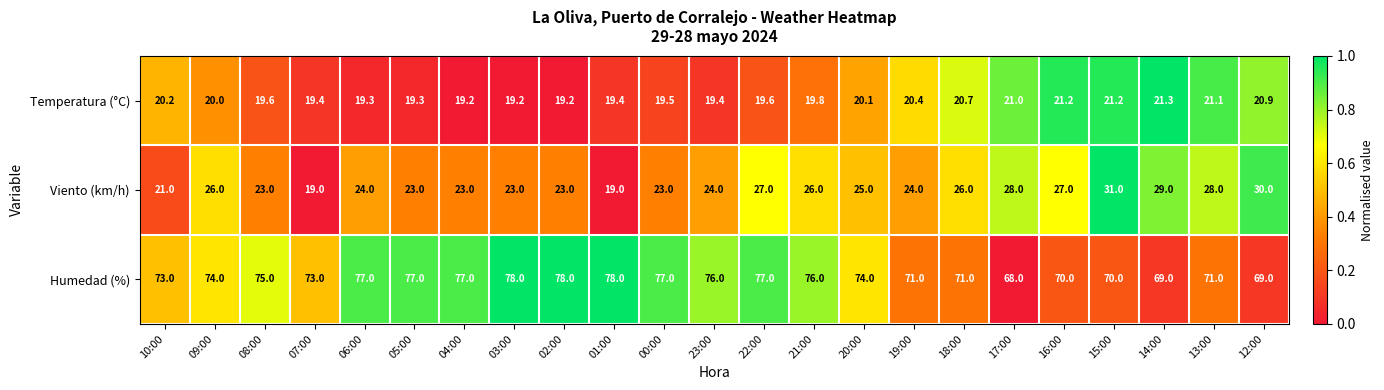

What is the difference between the second highest and second lowest values in the Temperatura (°C) series?

2.0